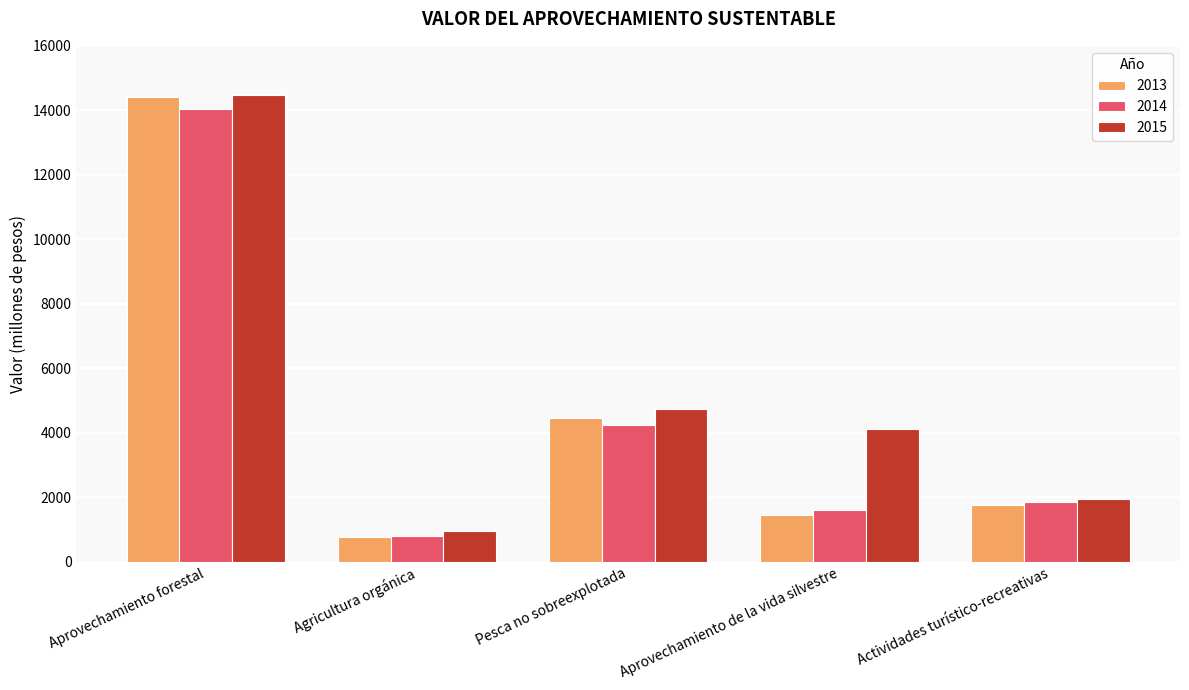

Which category has the highest value across all series?

Aprovechamiento forestal